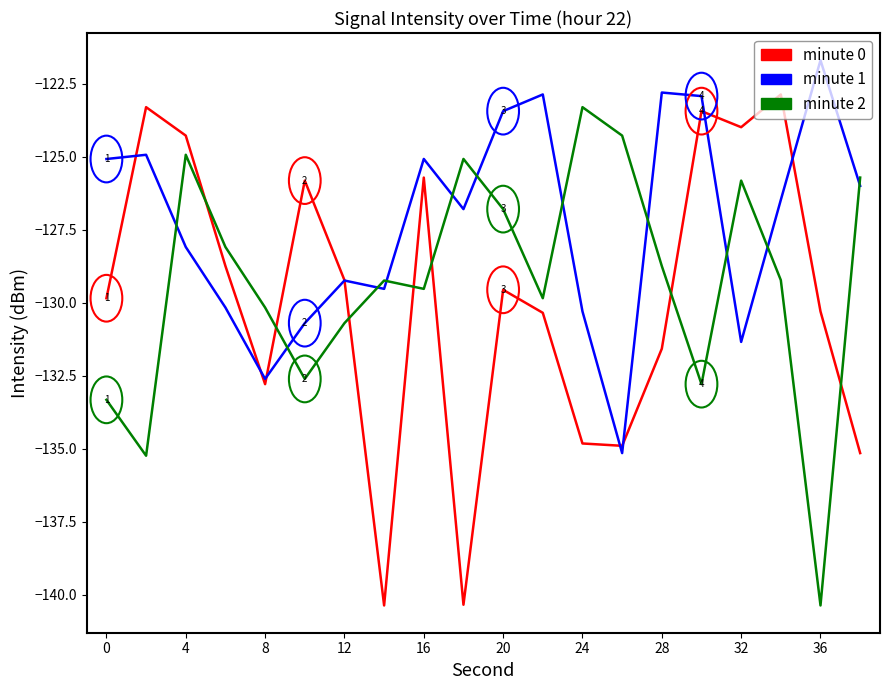

Which series has the largest total across all categories?

minute 1